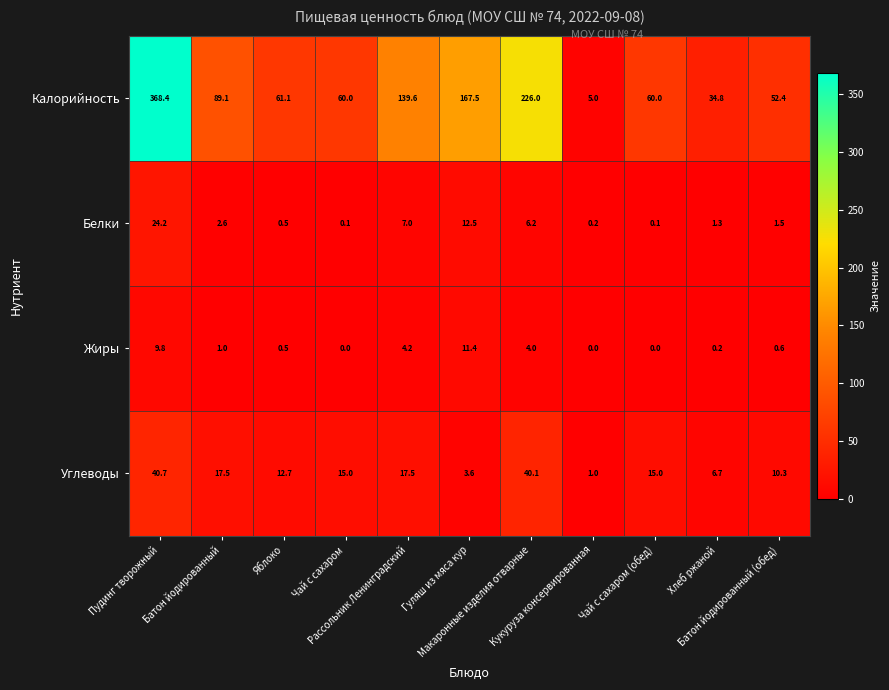

Which series has the largest range (max minus min)?

Калорийность